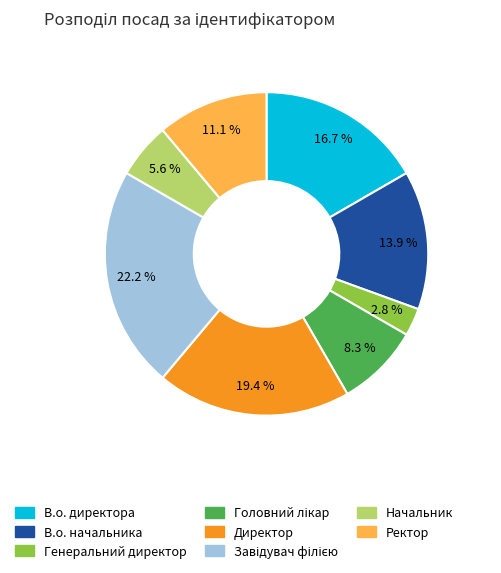

The Начальник slice represents 1% of the pie. True or false?

False